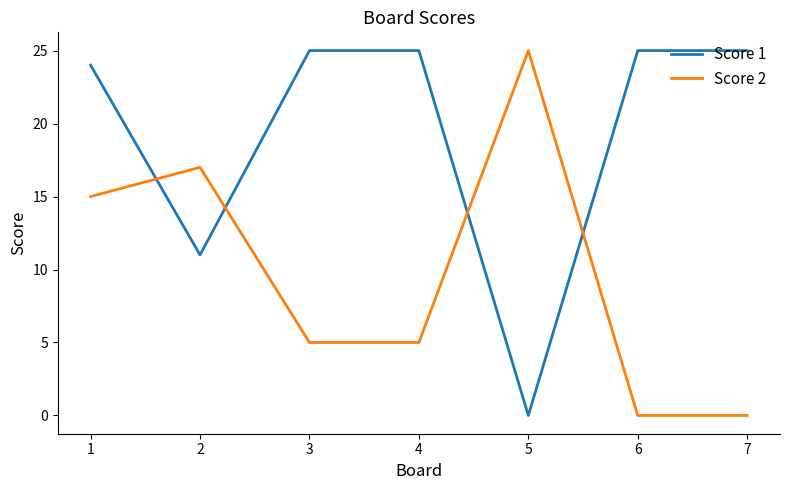

At 5, list the series in order from largest to smallest.

Score 2, Score 1